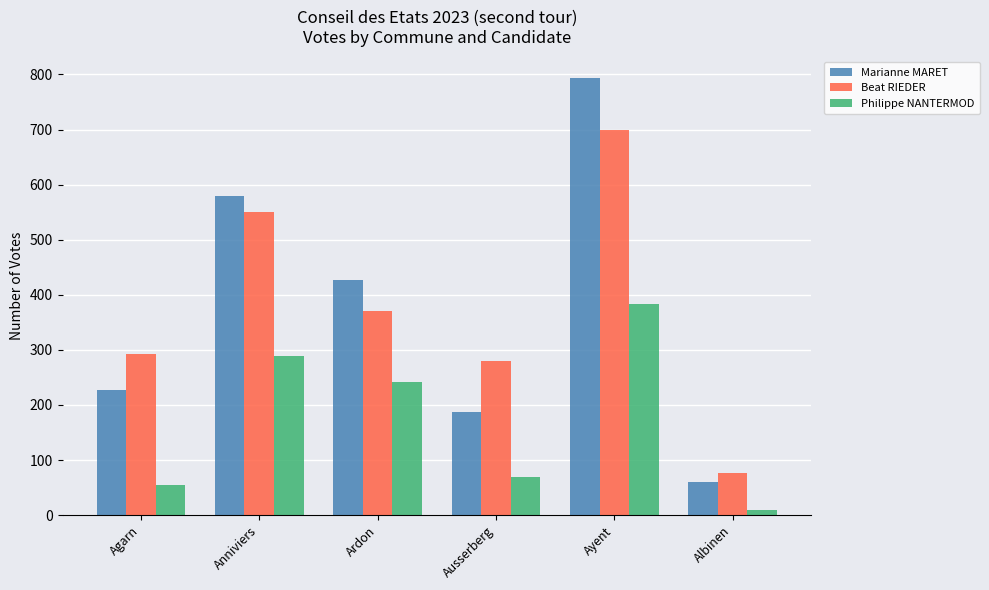

Between Ardon and Albinen, which series saw the biggest shift?

Marianne MARET